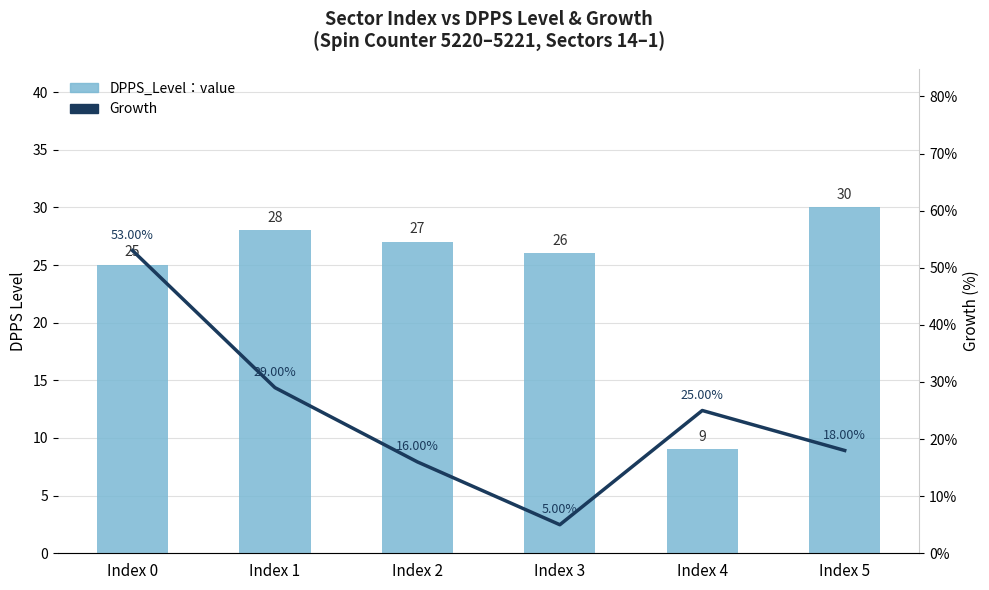

Where does the Growth series first go above 25?

Index 0